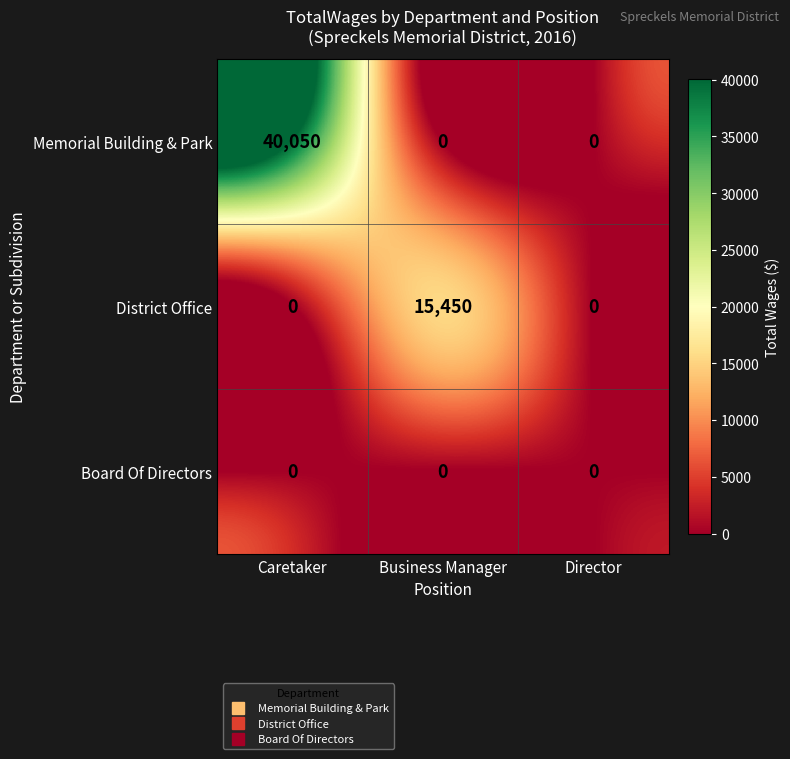

Rank the series by their maximum value, from lowest to highest.

Board Of Directors, District Office, Memorial Building & Park